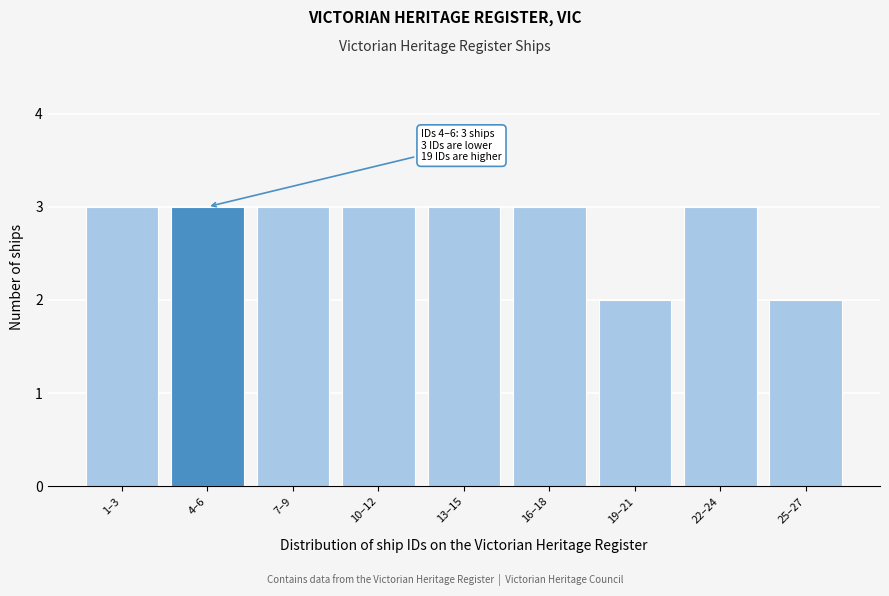

Reading left to right, extract all data points from this chart.

1–3=3	4–6=3	7–9=3	10–12=3	13–15=3	16–18=3	19–21=2	22–24=3	25–27=2